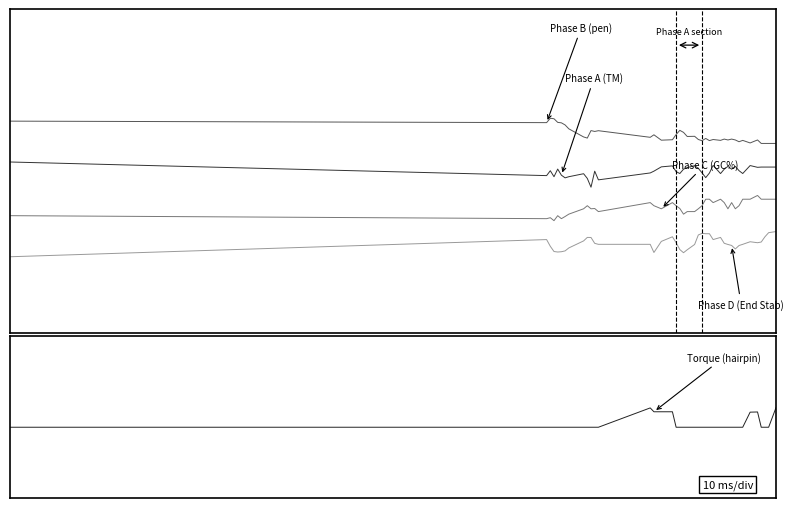

Is the value of Phase B (pen) at 3 greater than the value of Phase D (End Stab) at 20?

Yes